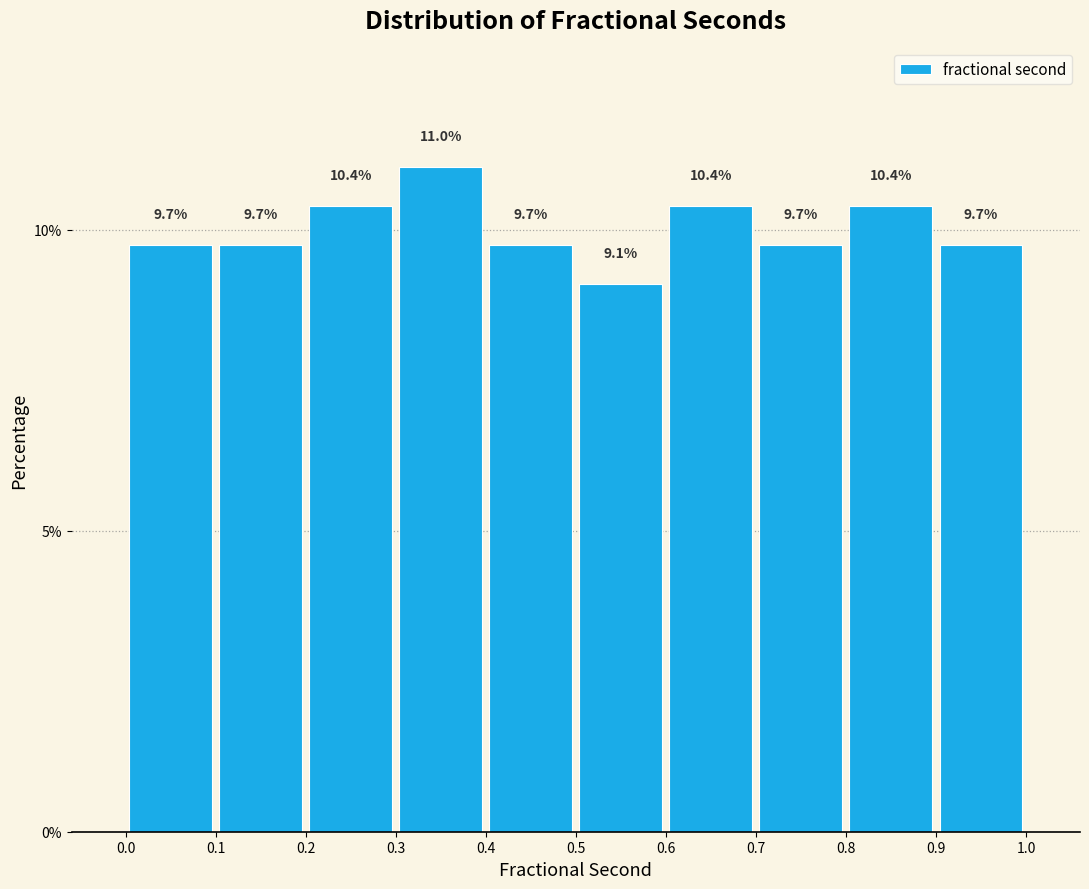

Reading left to right, list every bar in this chart as the range it spans on the x-axis followed by its height.

0.0 to 0.1: 9.7
0.1 to 0.2: 9.7
0.2 to 0.3: 10.4
0.3 to 0.4: 11.0
0.4 to 0.5: 9.7
0.5 to 0.6: 9.1
0.6 to 0.7: 10.4
0.7 to 0.8: 9.7
0.8 to 0.9: 10.4
0.9 to 1.0: 9.7